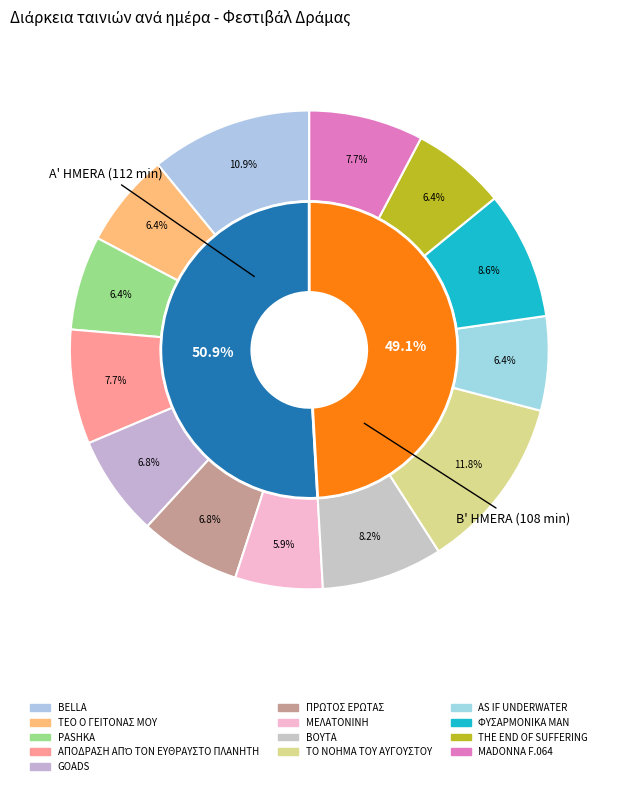

True or false: PASHKA accounts for 6% of the total.

True